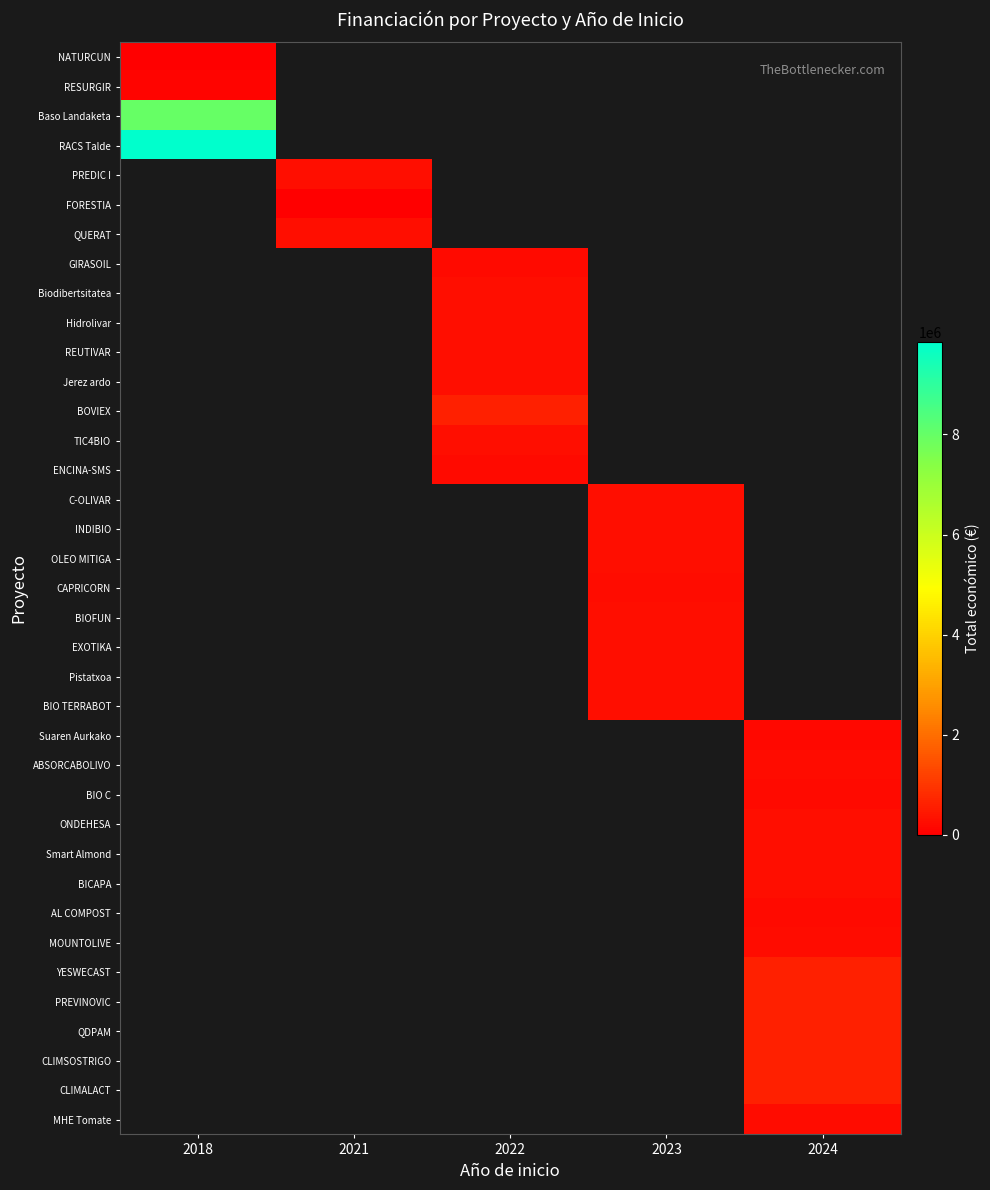

Count the number of data series in this chart.

37